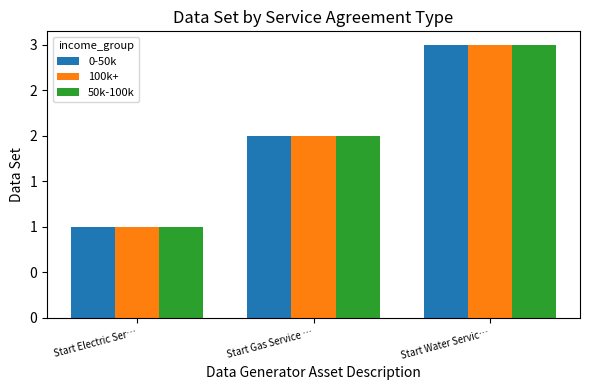

Where does the 50k-100k series first go above 2?

Start Water Servic…